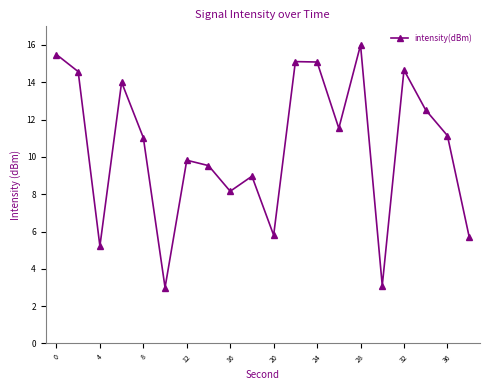

What is the difference between the maximum and minimum values?

13.0